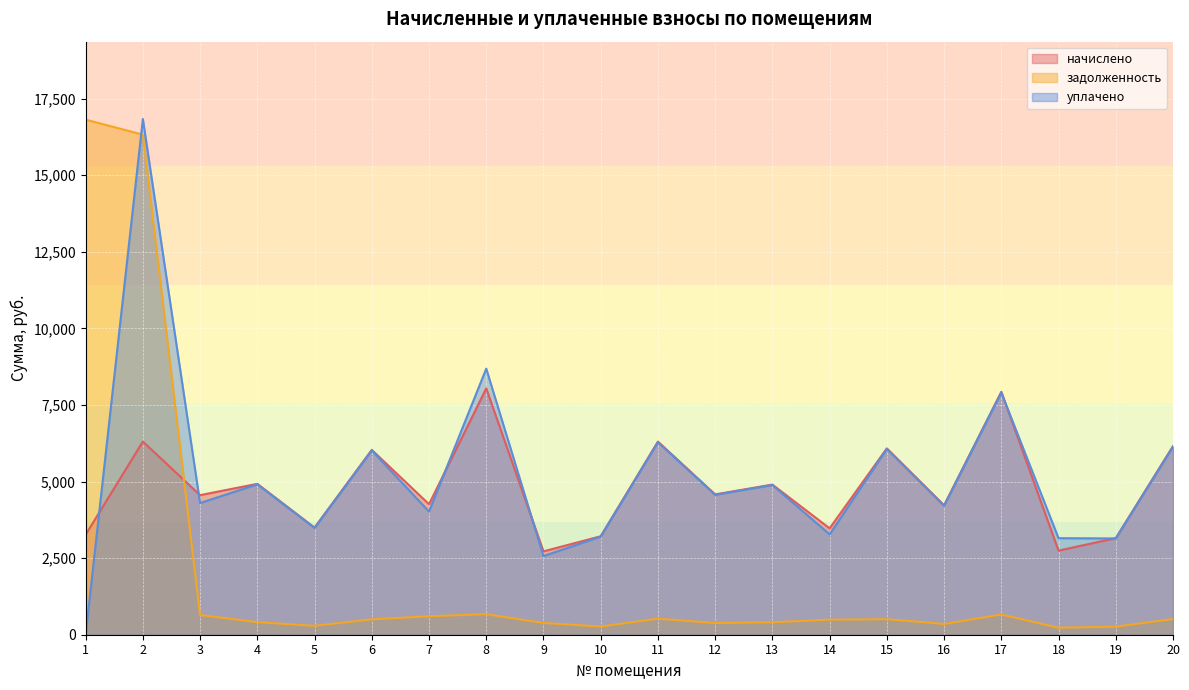

How many values in the начислено series are below 4580?

10